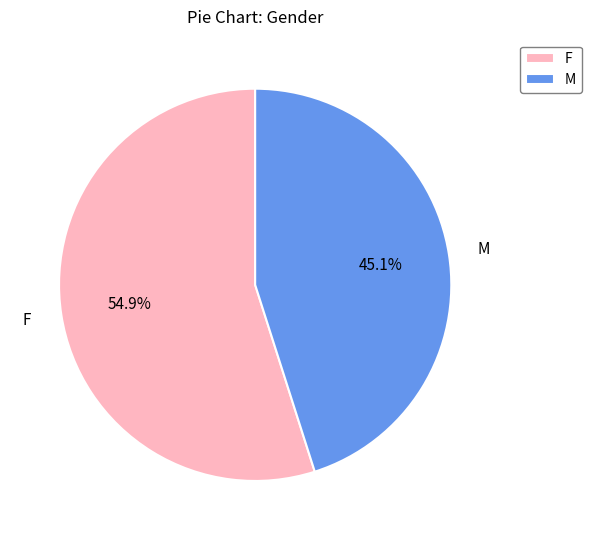

Is there any slice that represents more than half of the pie?

Yes